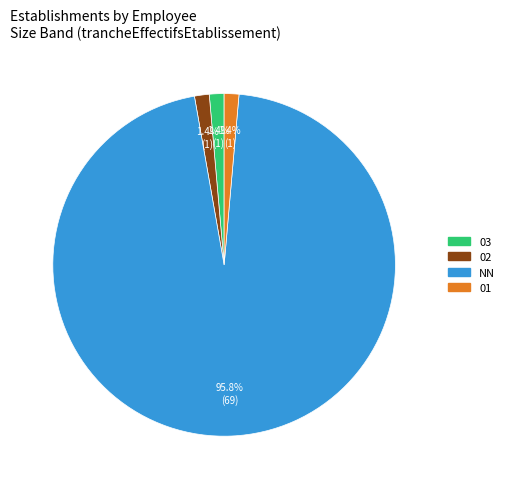

Does any single category account for the majority?

Yes